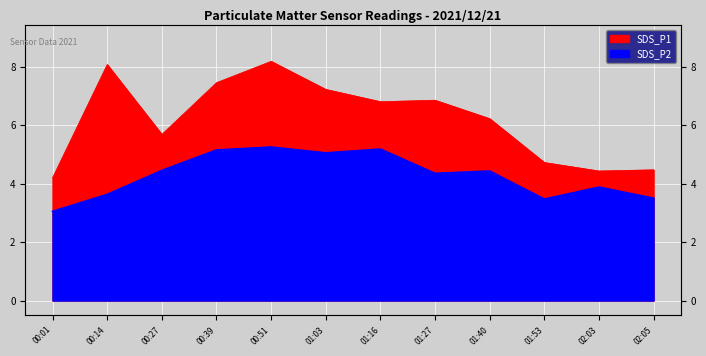

Where is the first local minimum for SDS_P2?

01:03